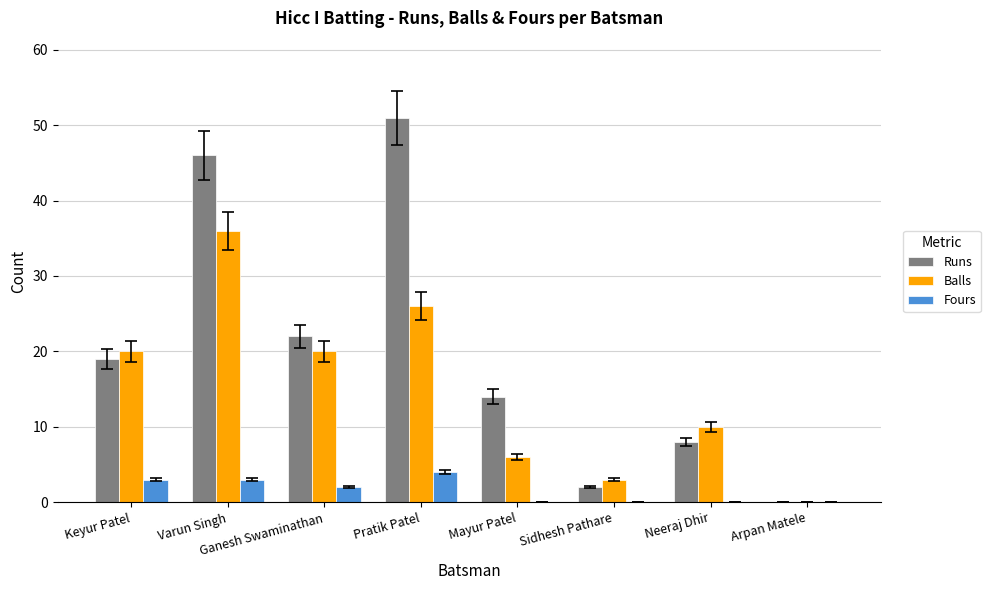

Reading left to right, what are all the values shown in this chart?

Runs: Keyur Patel=19	Varun Singh=46	Ganesh Swaminathan=22	Pratik Patel=51	Mayur Patel=14	Sidhesh Pathare=2	Neeraj Dhir=8	Arpan Matele=0
Balls: Keyur Patel=20	Varun Singh=36	Ganesh Swaminathan=20	Pratik Patel=26	Mayur Patel=6	Sidhesh Pathare=3	Neeraj Dhir=10	Arpan Matele=0
Fours: Keyur Patel=3	Varun Singh=3	Ganesh Swaminathan=2	Pratik Patel=4	Mayur Patel=0	Sidhesh Pathare=0	Neeraj Dhir=0	Arpan Matele=0